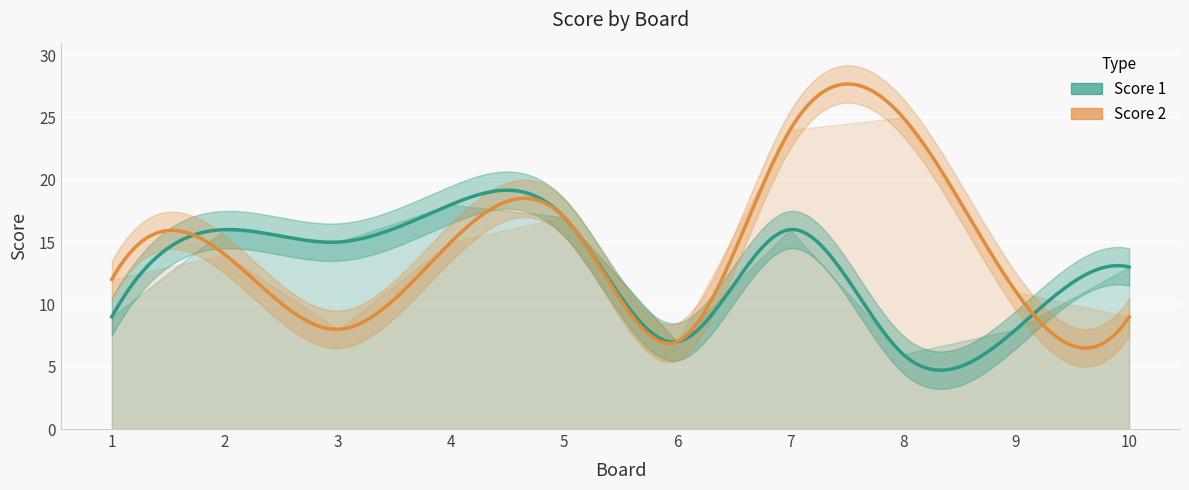

Which category has the highest value in the Score 1 series?

4